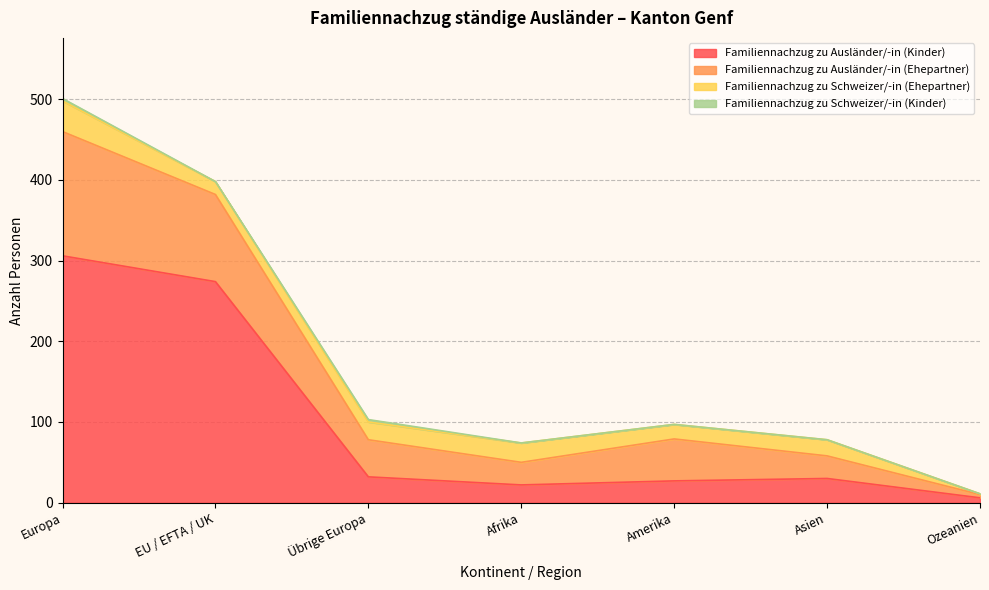

Where does the Familiennachzug zu Ausländer/-in (Ehepartner) series first go above 97?

Europa